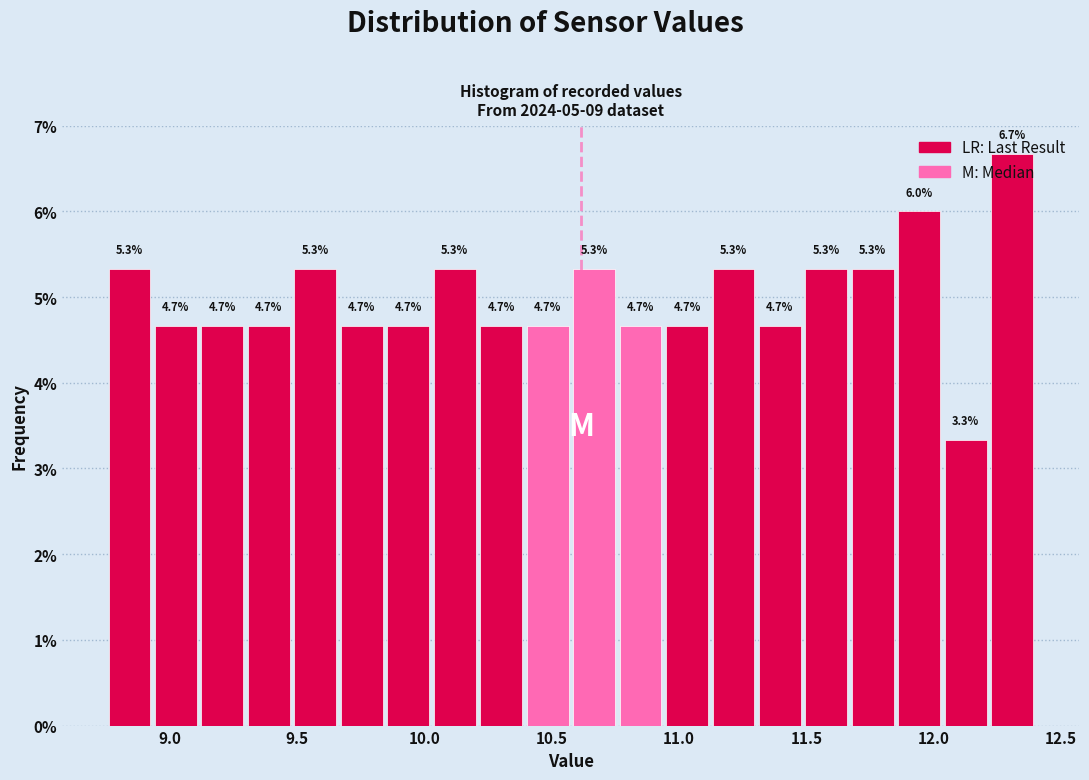

Read against the x-axis, roughly where is the centre of the tallest bar?

12.30